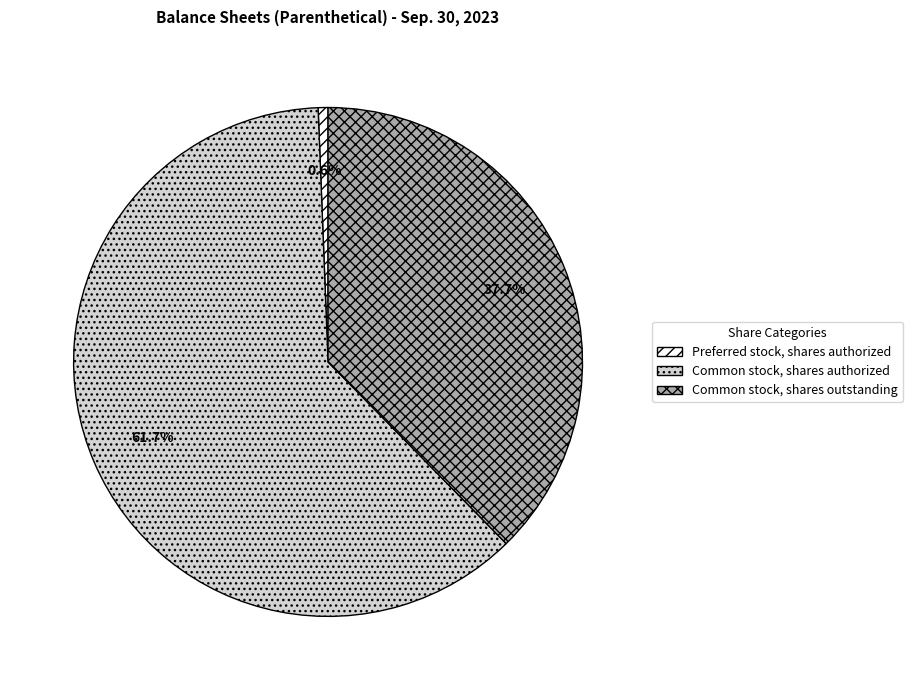

Does Common stock, shares authorized represent more than half of the total?

Yes